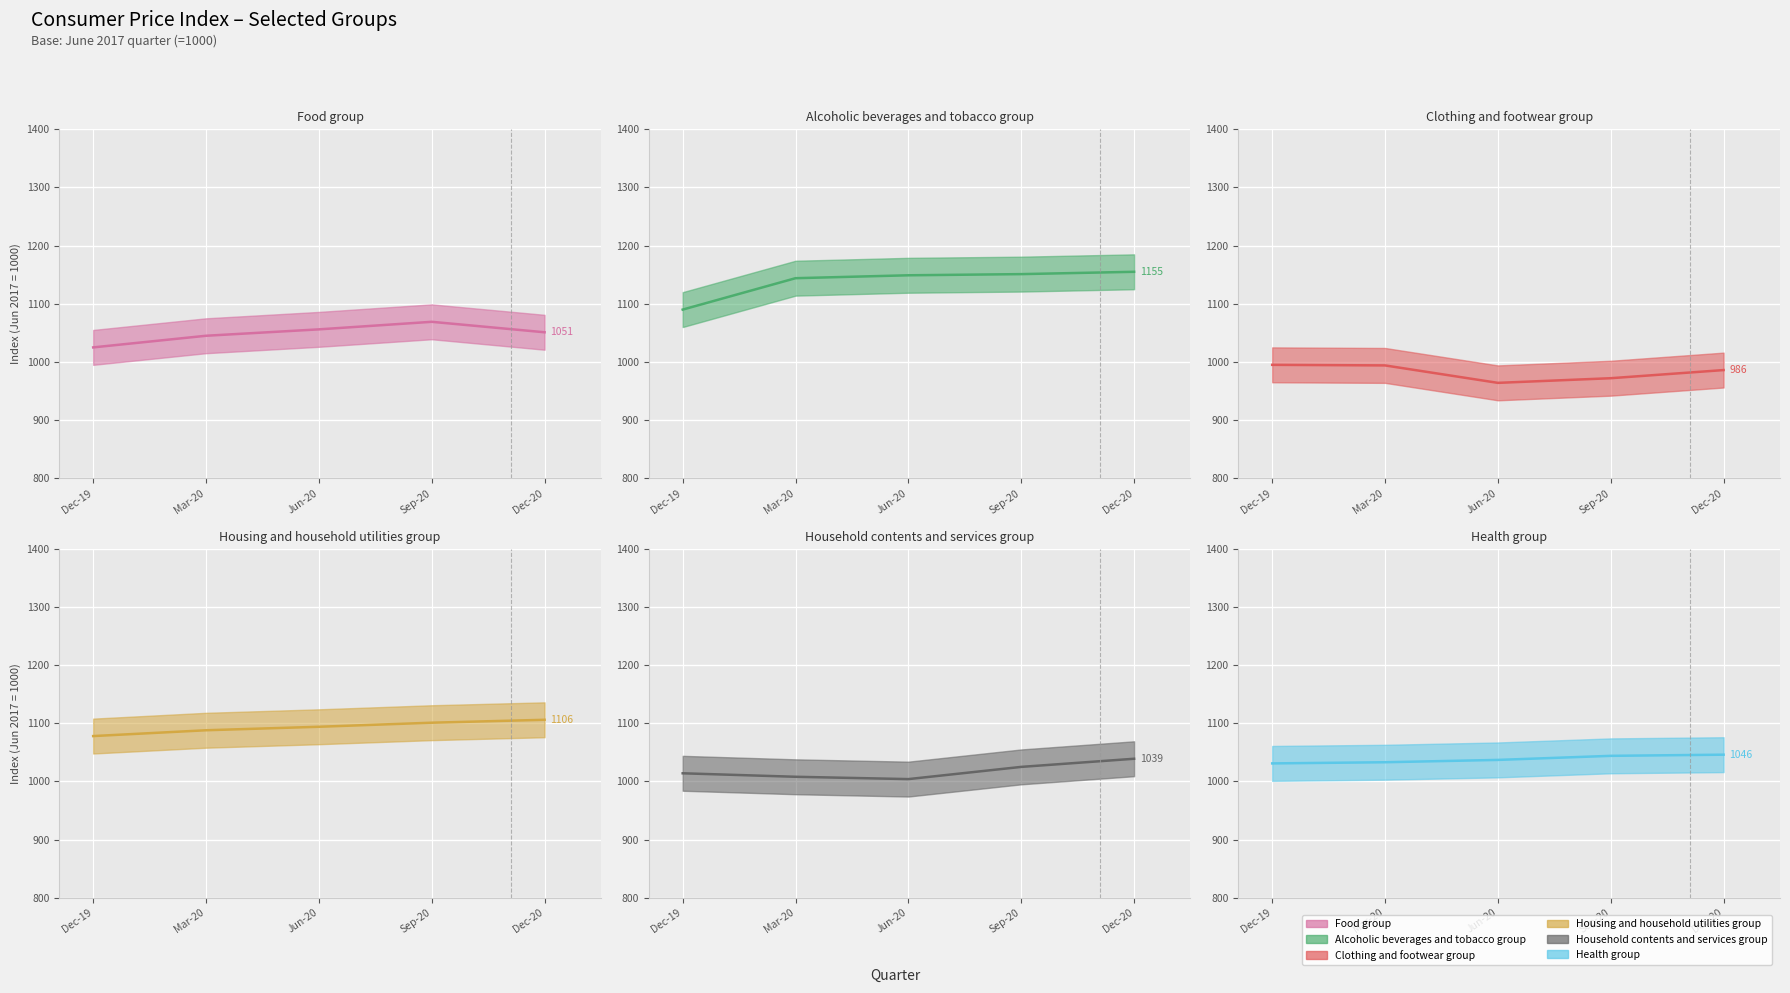

List the series in order of their peak value, lowest first.

Clothing and footwear group, Household contents and services group, Health group, Food group, Housing and household utilities group, Alcoholic beverages and tobacco group